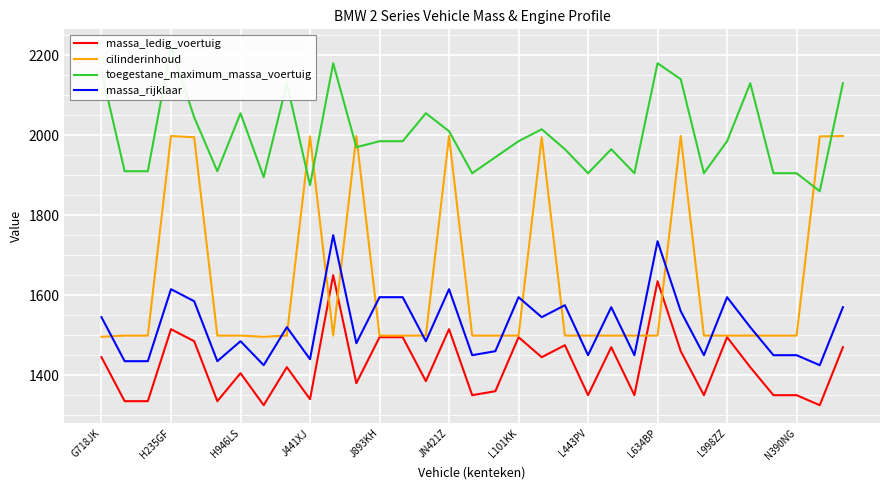

Is it true that massa_rijklaar equals 2340 at J893KH?

False